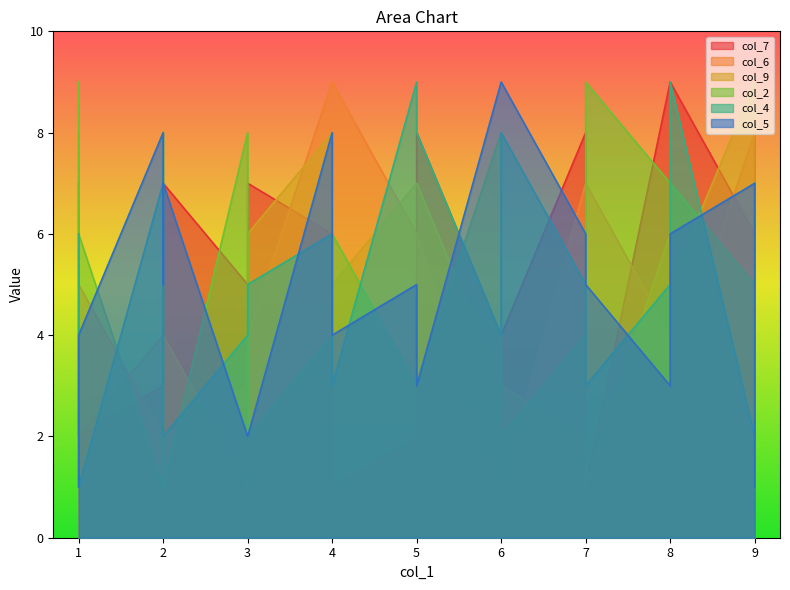

At which category does col_4 reach its first local peak?

5